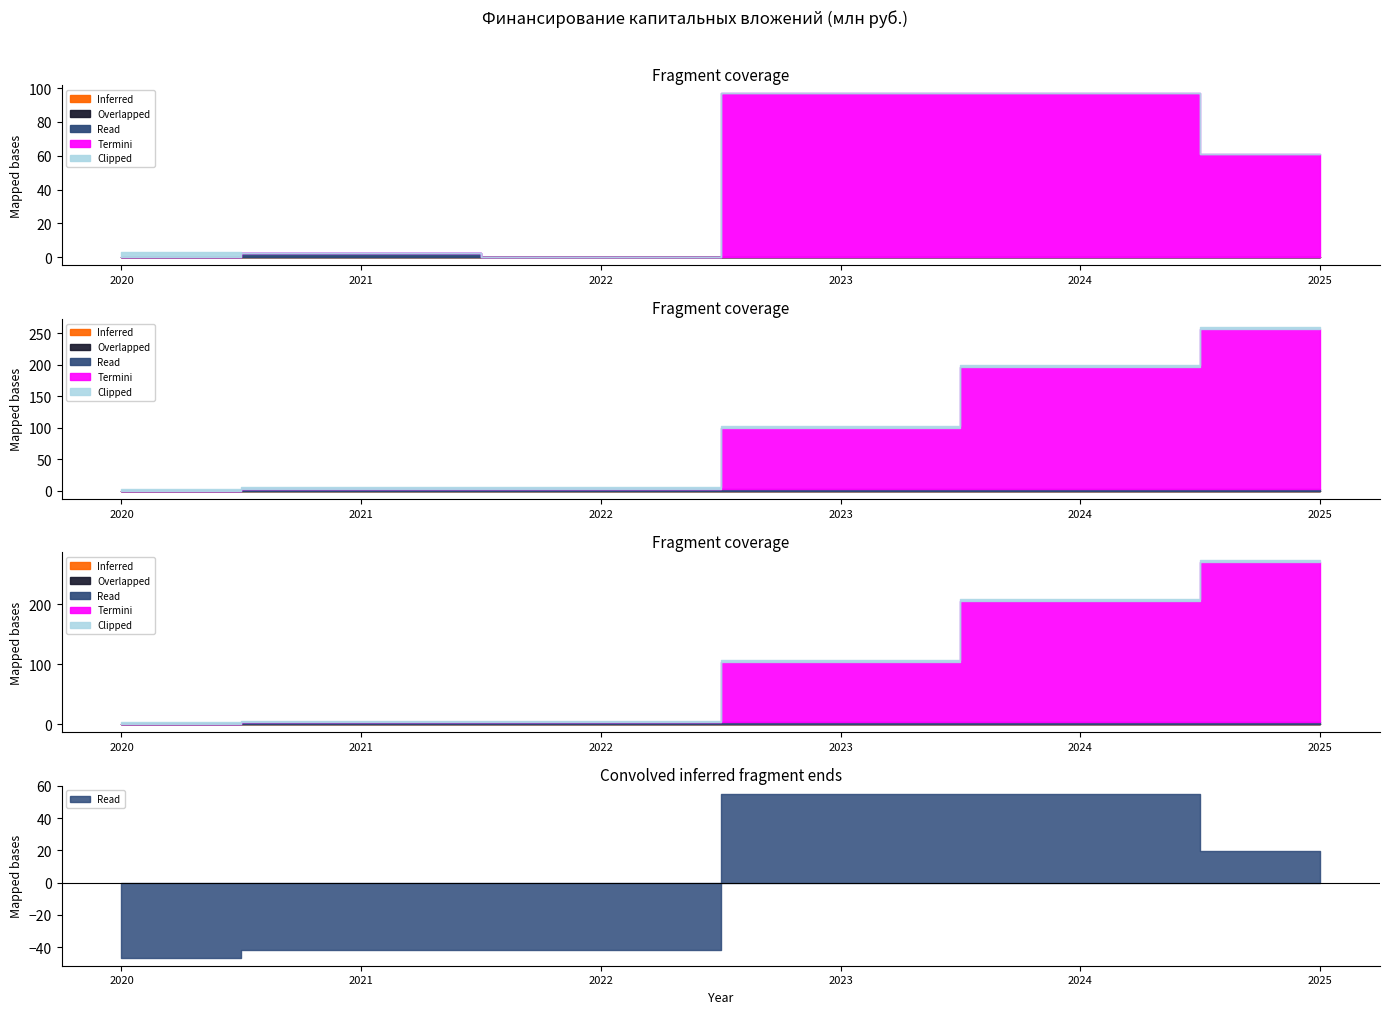

True or false: Termini has a value of 96.8 at 2024.

True